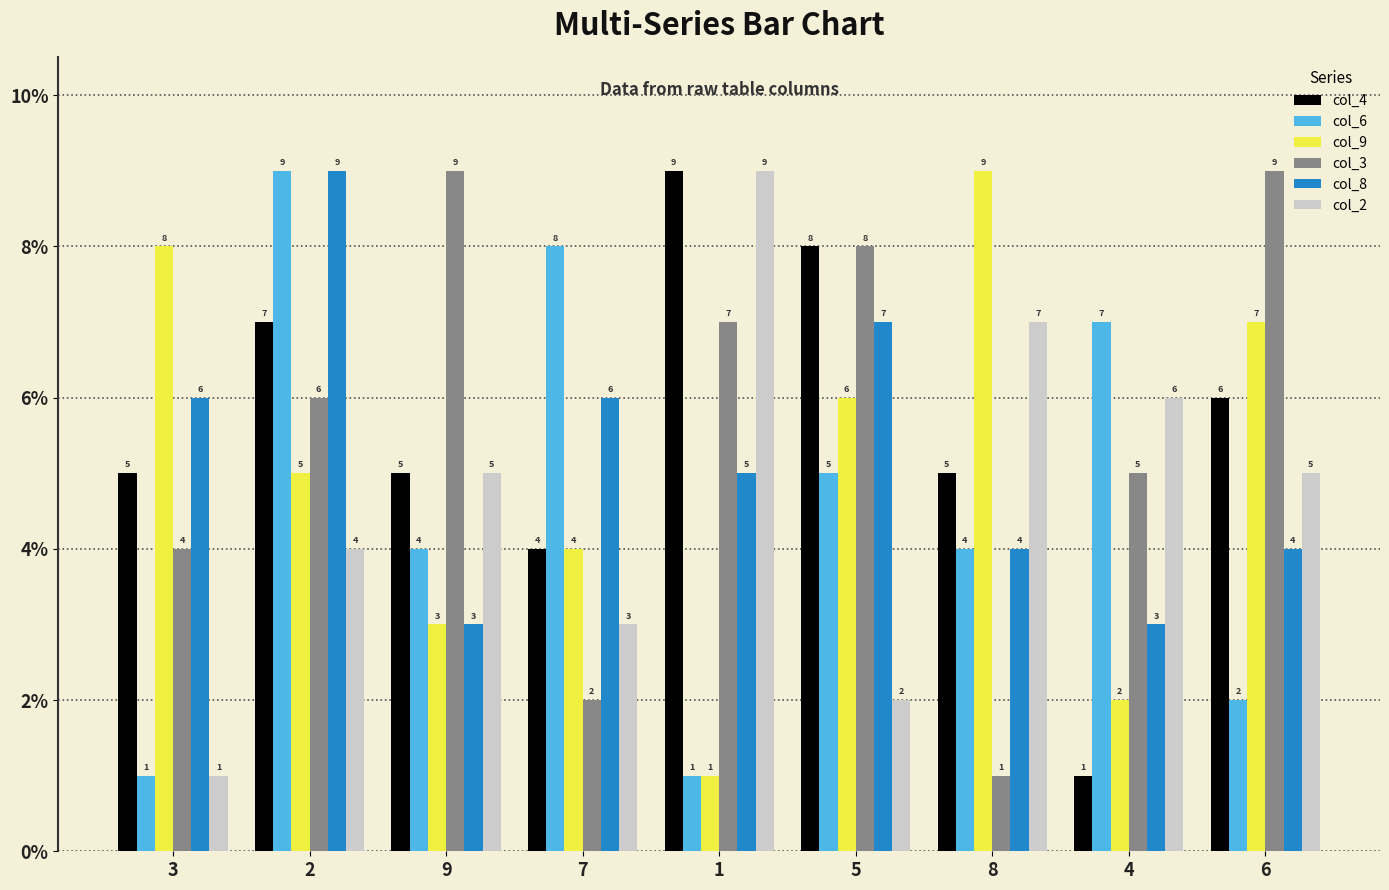

What is the sum of all col_6 values?

41